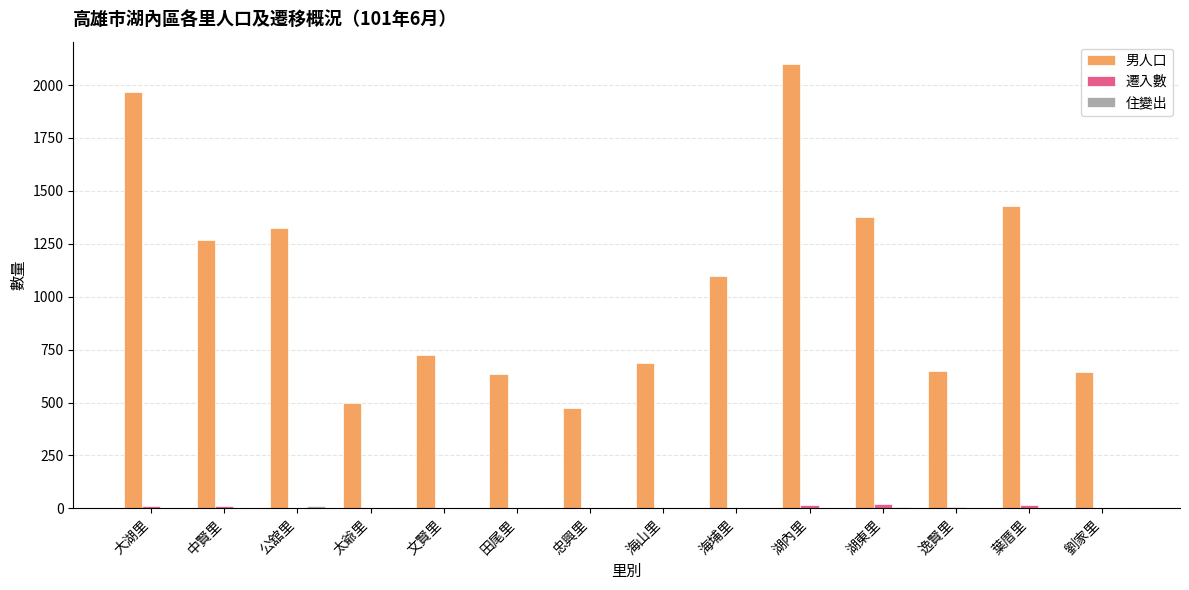

Which series has the largest total across all categories?

男人口